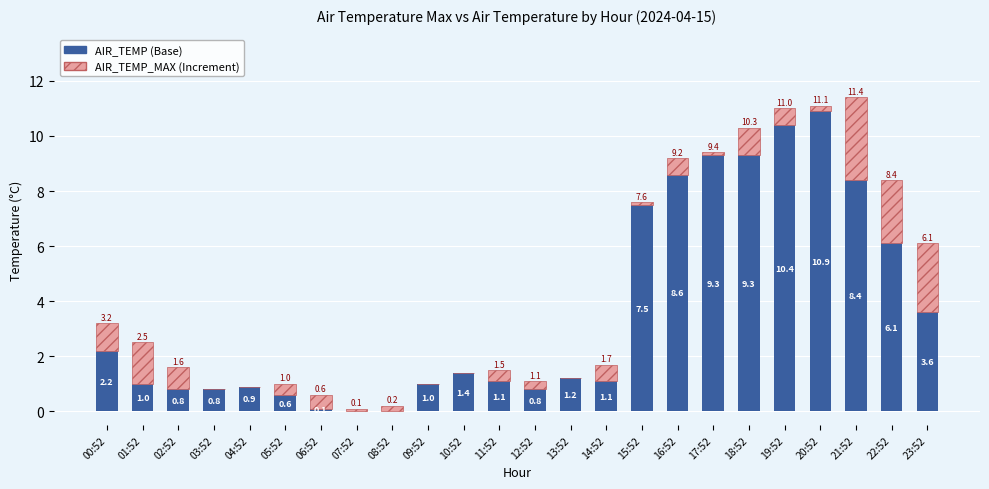

What is the total value across all series at 15:52?

7.6